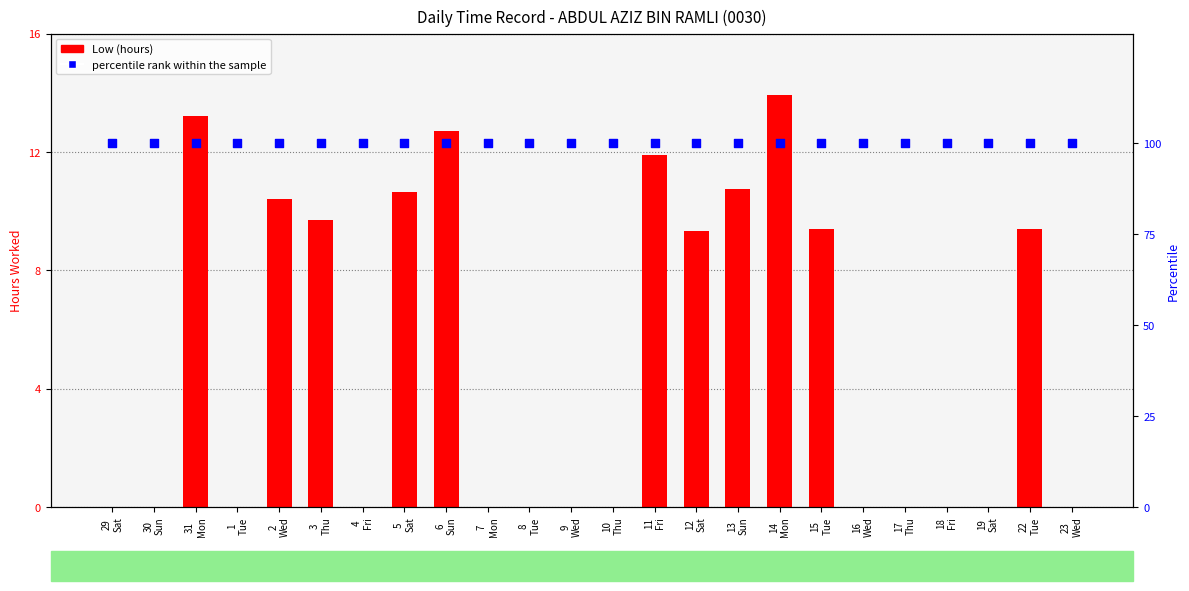

What is the total value across all series at 19
Sat?

100.0